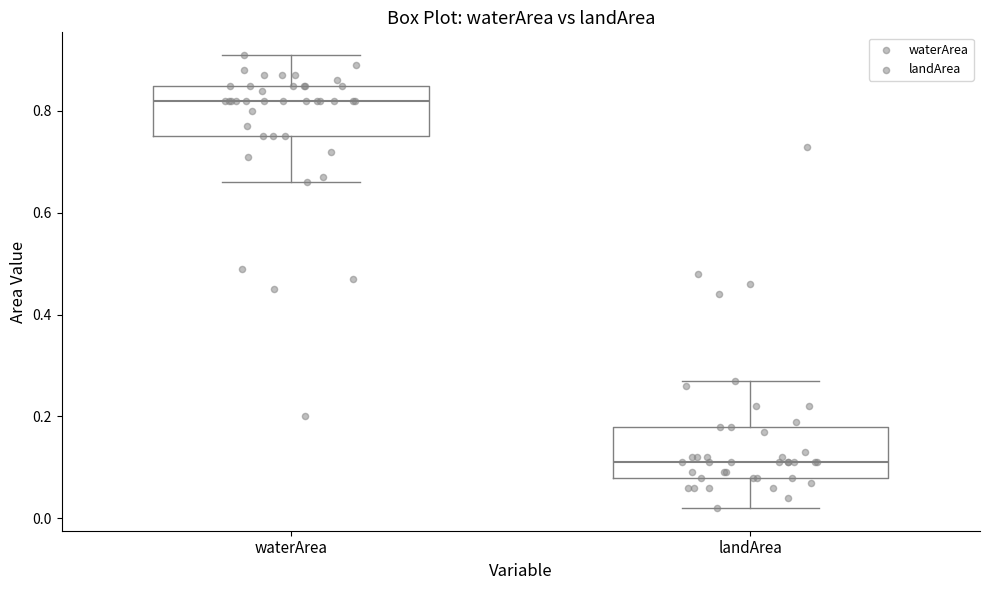

Reading left to right, transcribe this box plot: for each box, give where its median line is, the range the box spans, and where its two whiskers end, as read against the y-axis. The values are not printed on the chart, so give them approximately, as read against the axis.

waterArea: median 0.82, box 0.76 to 0.86, whiskers 0.66 to 0.92
landArea: median 0.12, box 0.08 to 0.18, whiskers 0.02 to 0.28